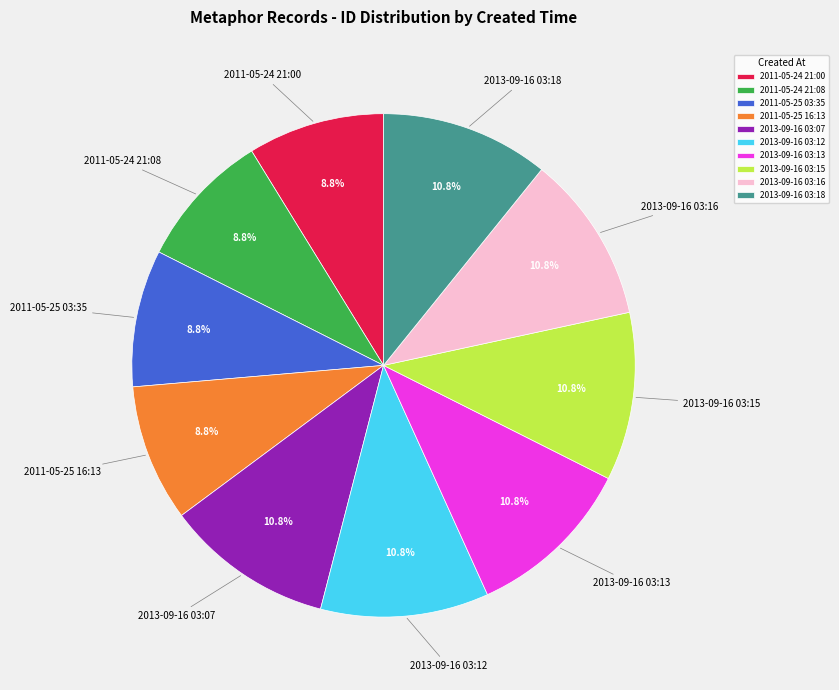

To the nearest percent, what is the combined percentage of 2013-09-16 03:12 and 2011-05-25 03:35?

20%